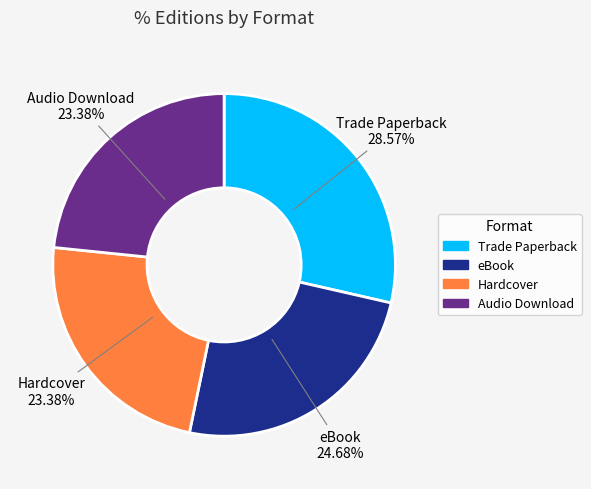

To the nearest percent, what is the difference between the largest and smallest slice percentages?

5%